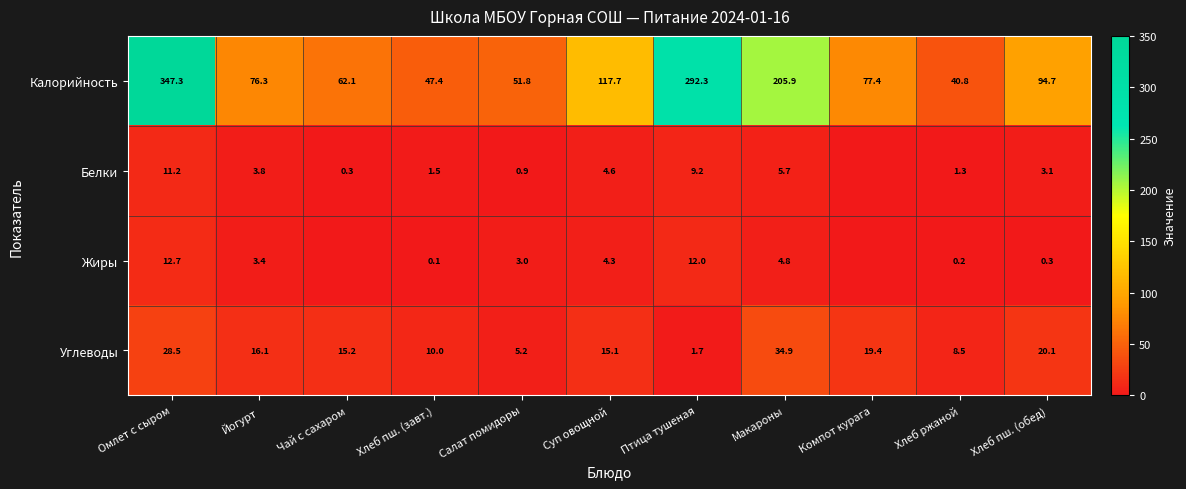

At which label is Калорийность closest to 194?

Макароны